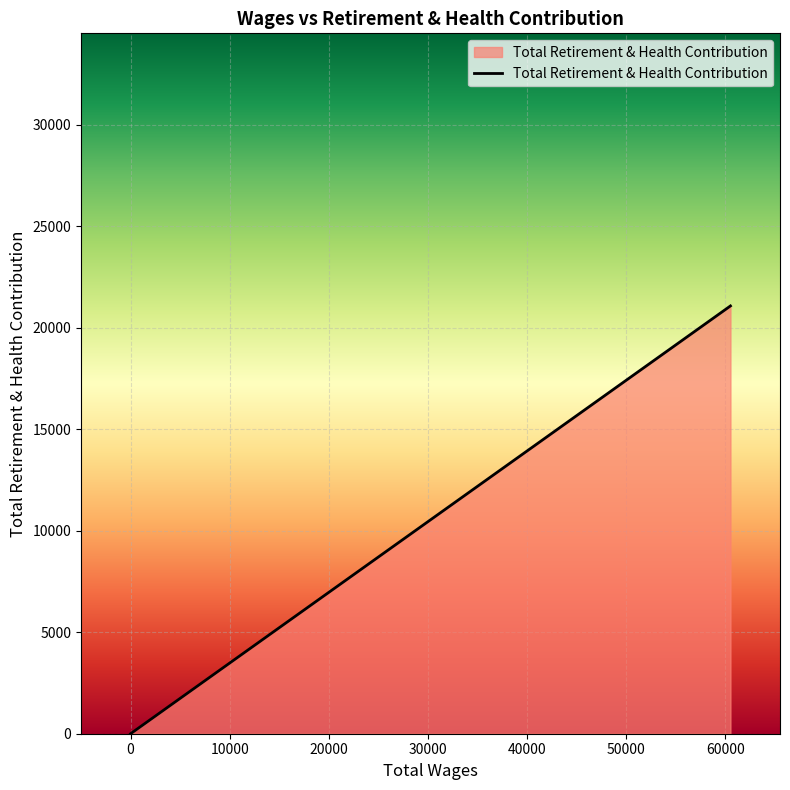

The value at 0.0 is 0. True or false?

True